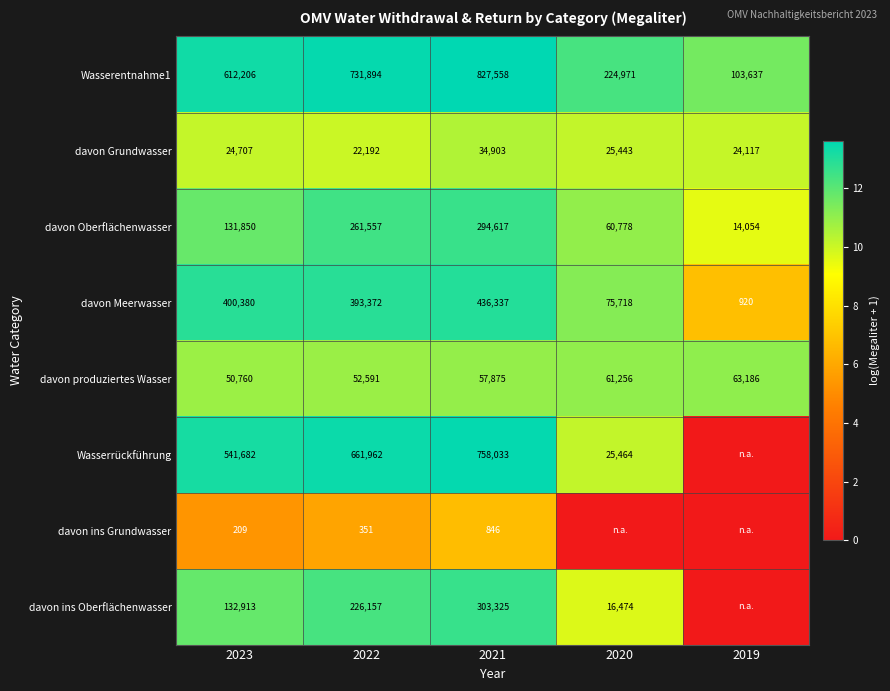

What is the total value across all series at 2022?

2350076